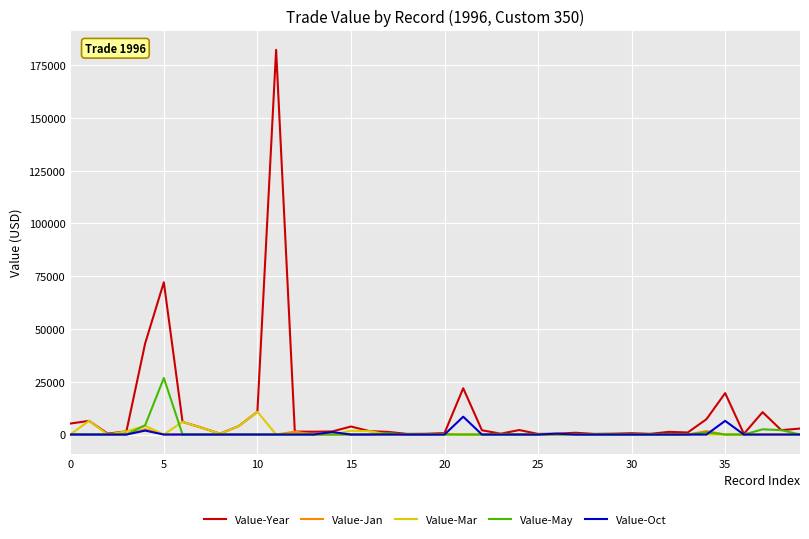

Which series has the largest total across all categories?

Value-Year